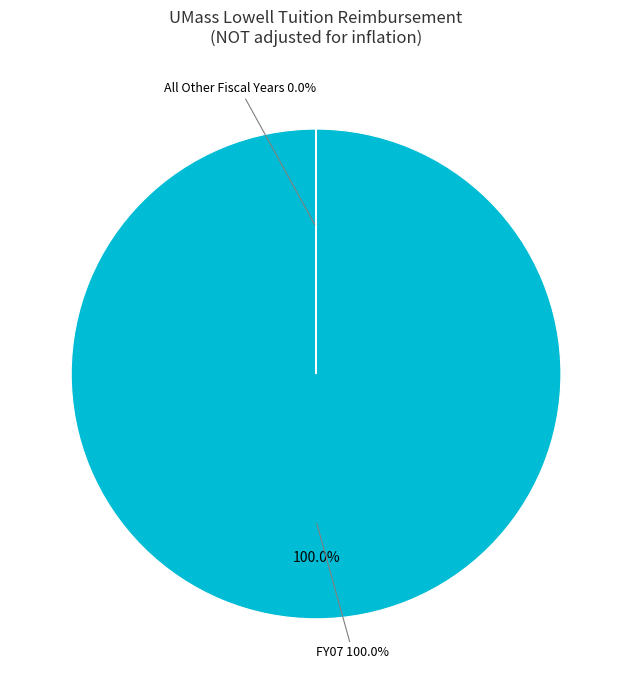

True or false: FY18 accounts for 1% of the total.

False